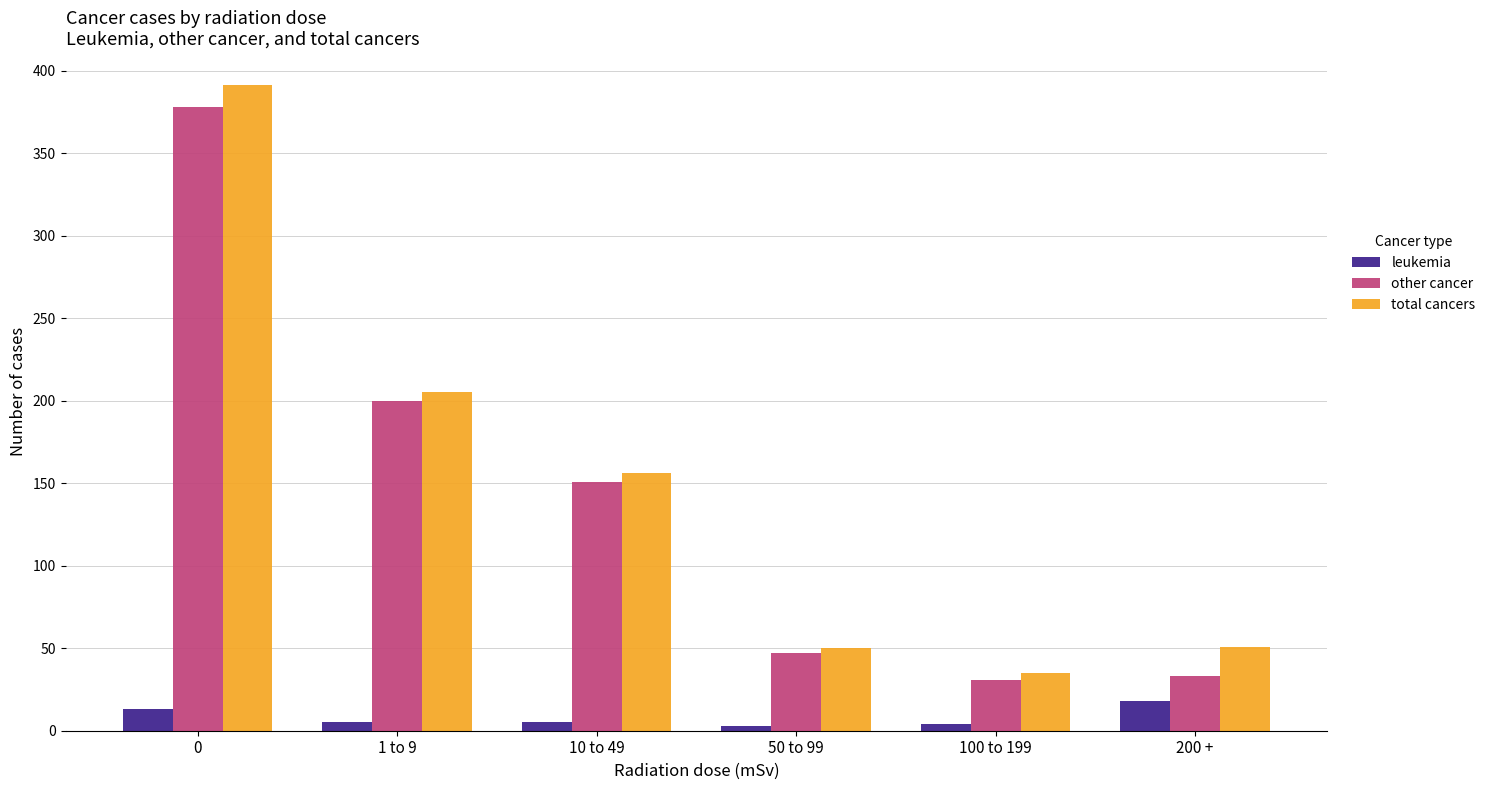

What is the maximum value for other cancer?

378